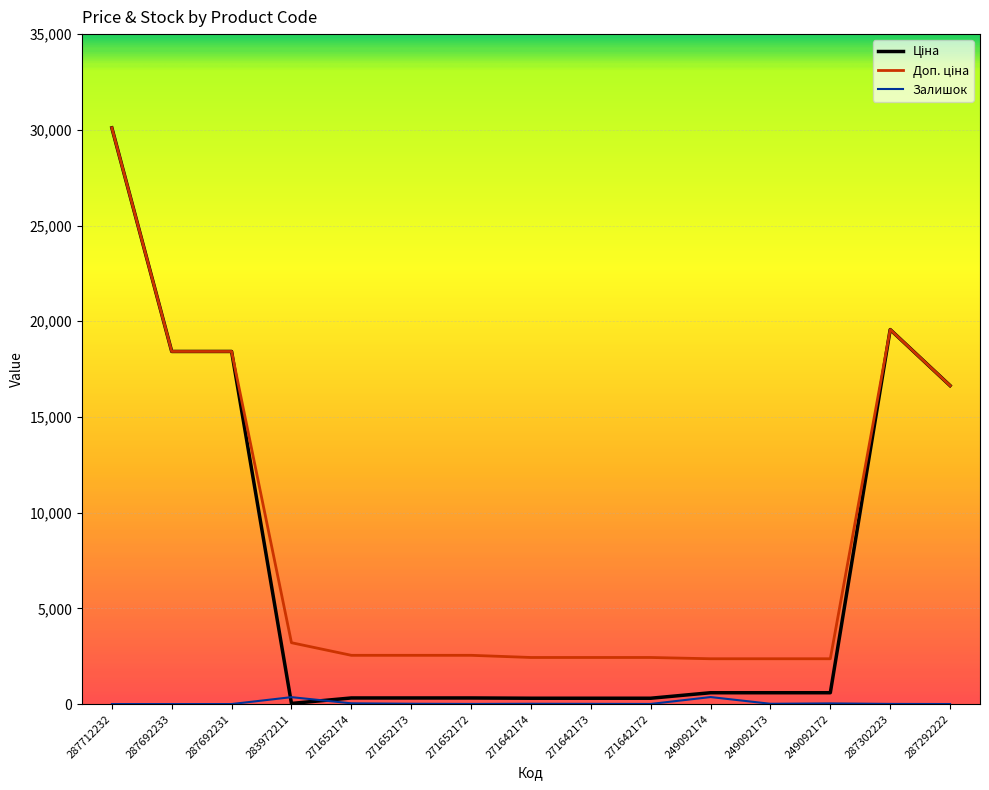

Which label corresponds to the largest value in the chart?

287712232